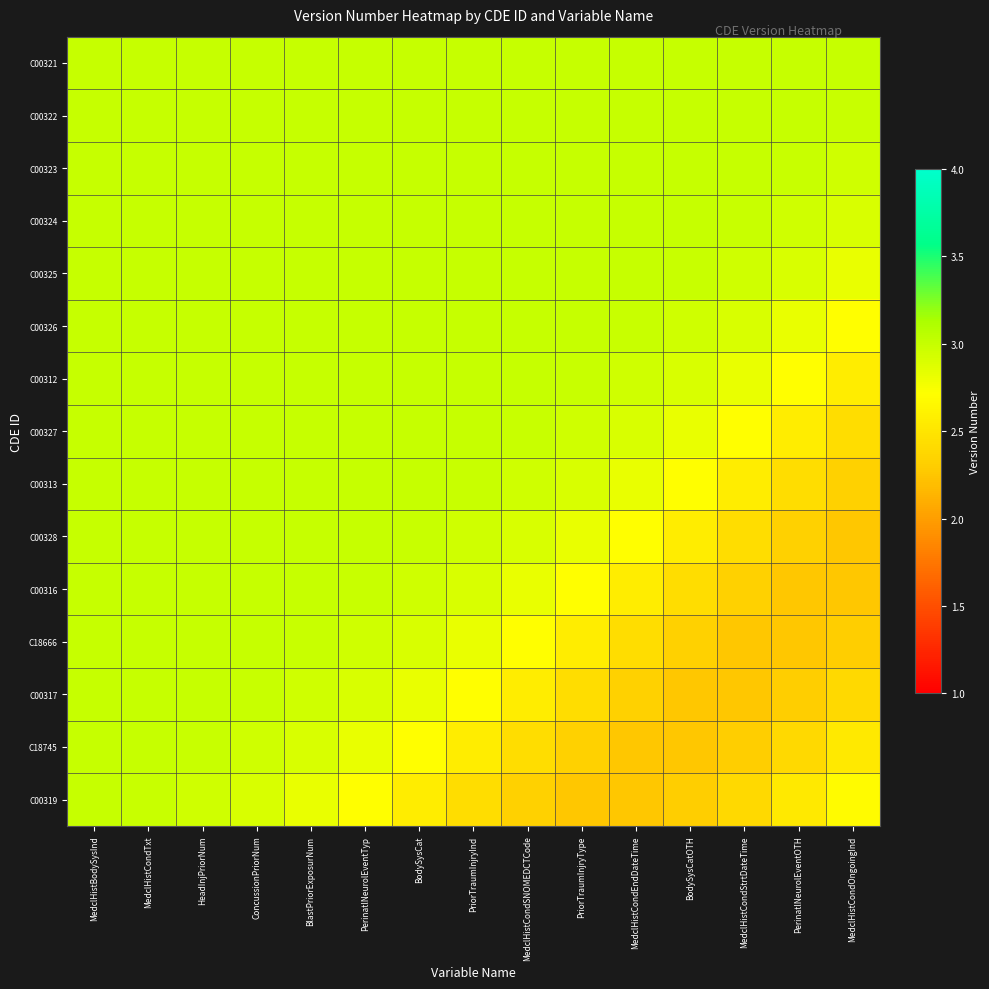

At how many categories does at least one series exceed 2?

15